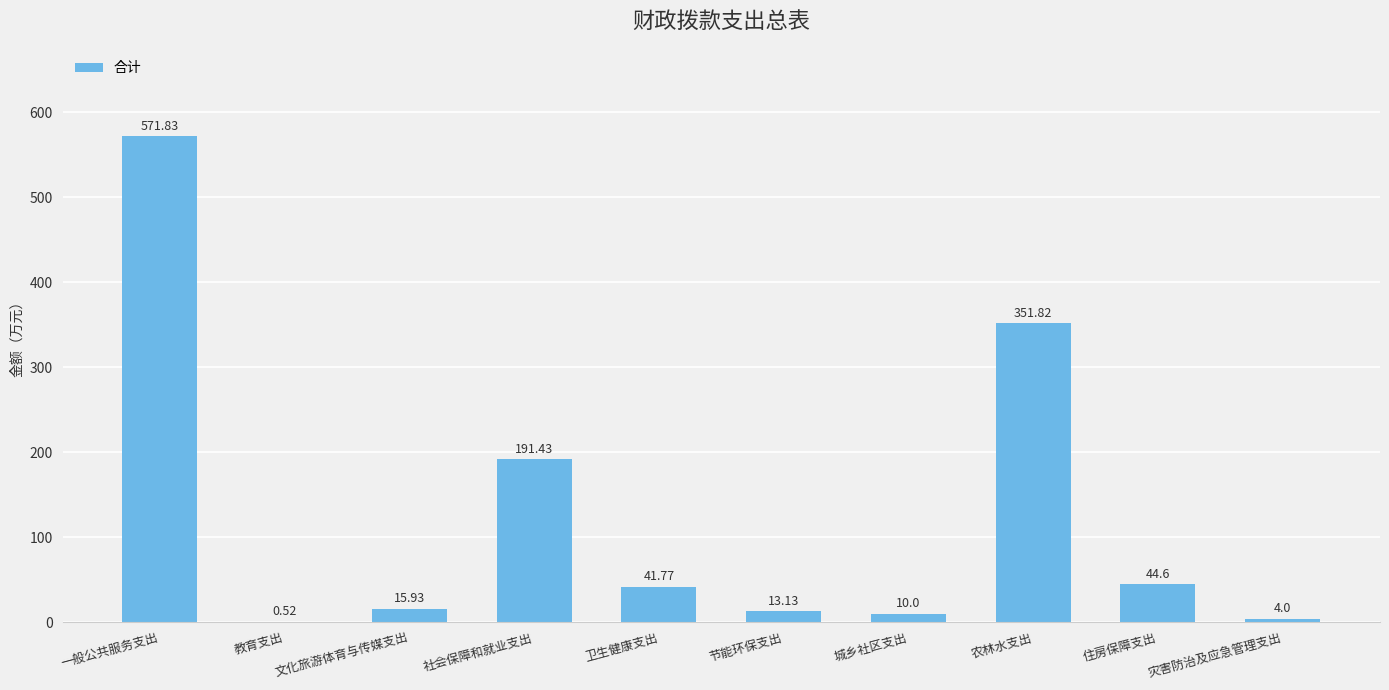

What is the sum of all values?

1245.0